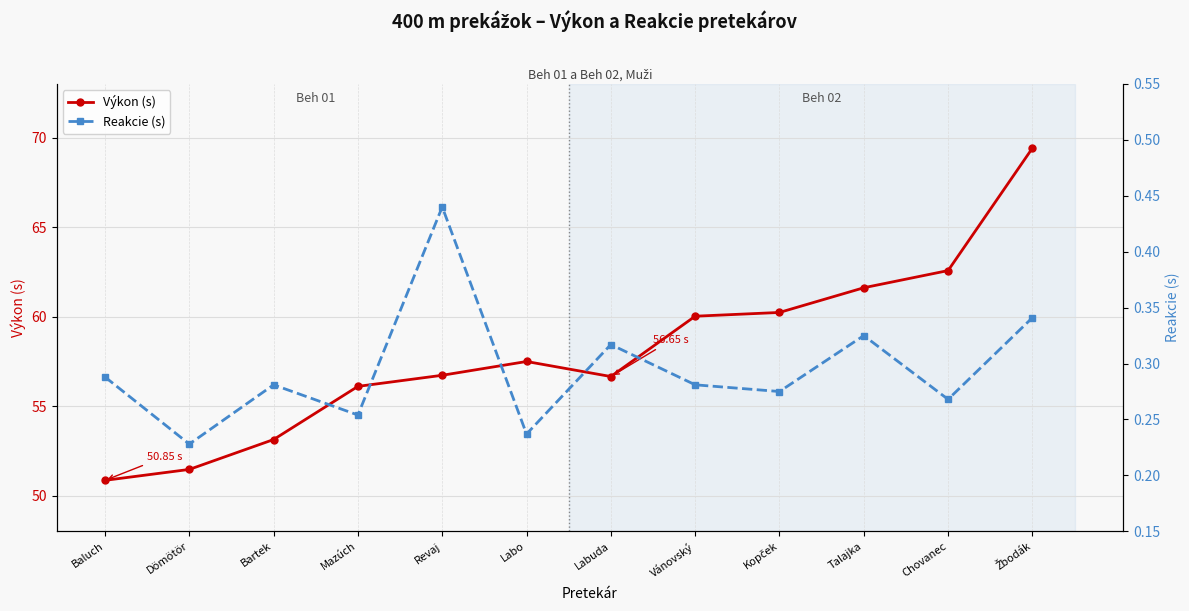

Rank the series by their maximum value, from lowest to highest.

Reakcie (s), Výkon (s)